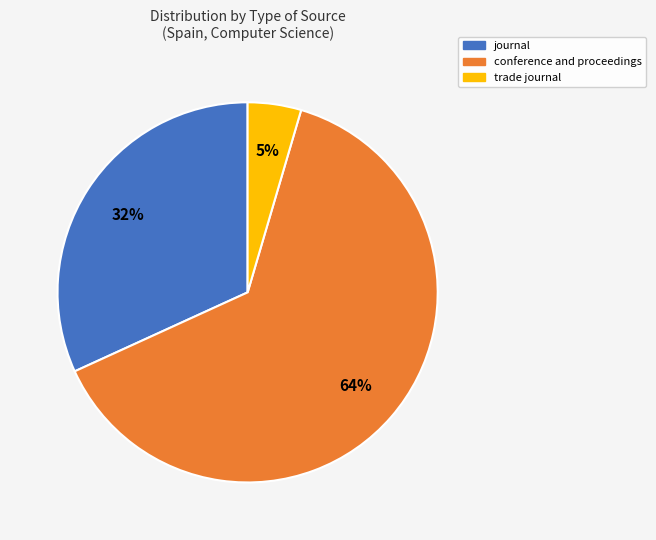

Is there a majority slice in this chart?

Yes